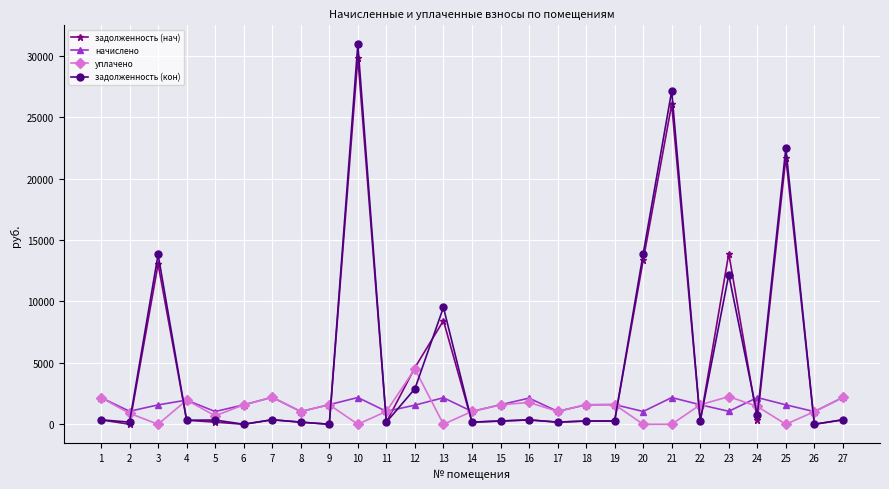

How many lines are shown in the chart?

4